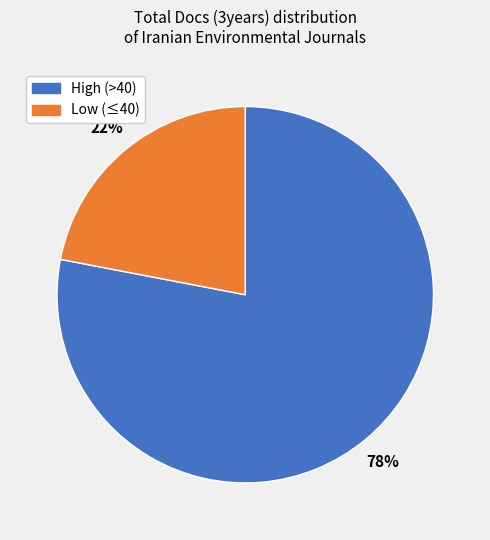

Is there any slice that represents more than half of the pie?

Yes